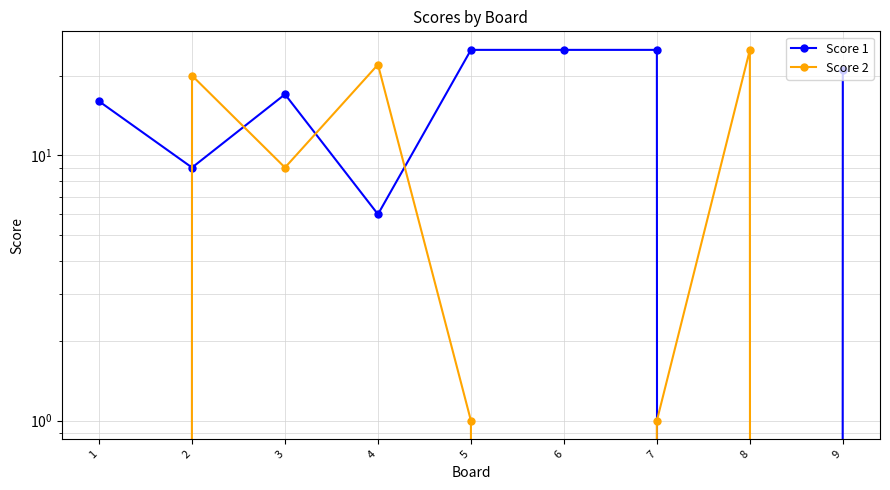

The value of Score 1 at 4 is 6. True or false?

True